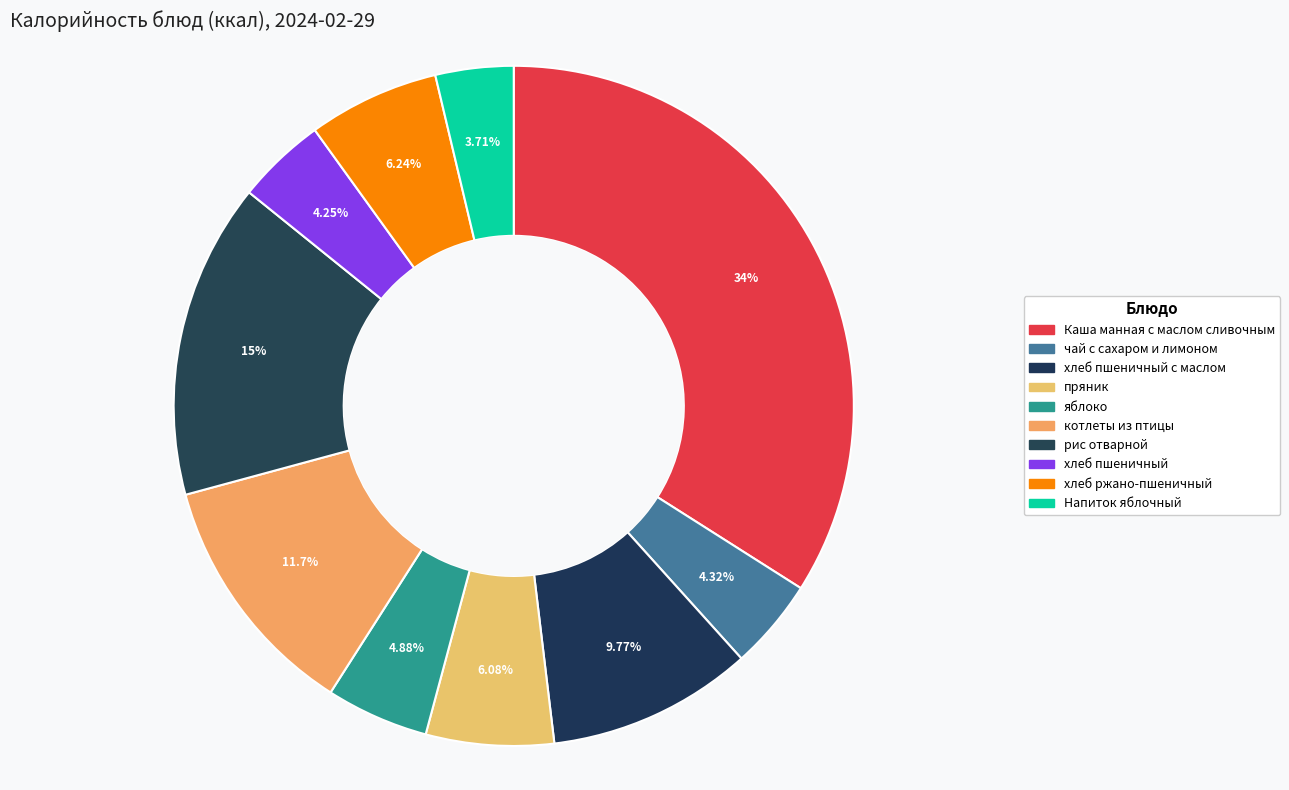

How many slices are in this pie chart?

10